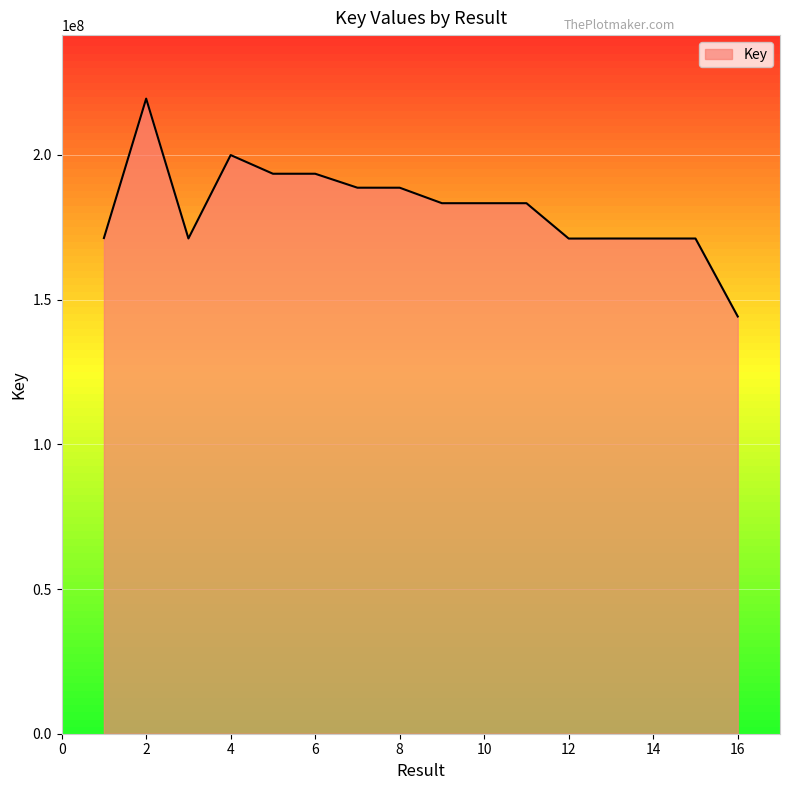

What is the maximum value shown in the chart?

219460866